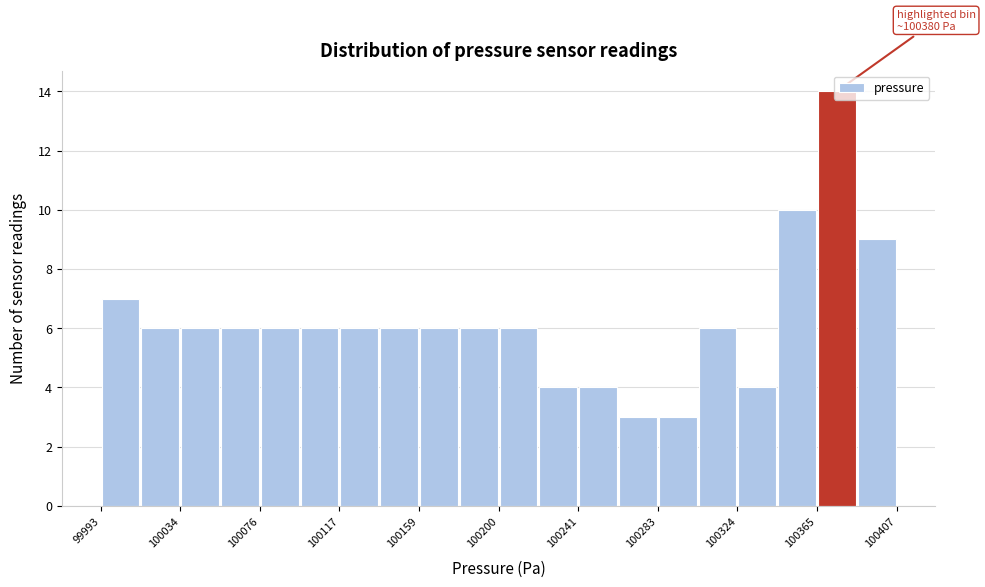

Which range on the x-axis has the tallest bar?

100365 to 100385